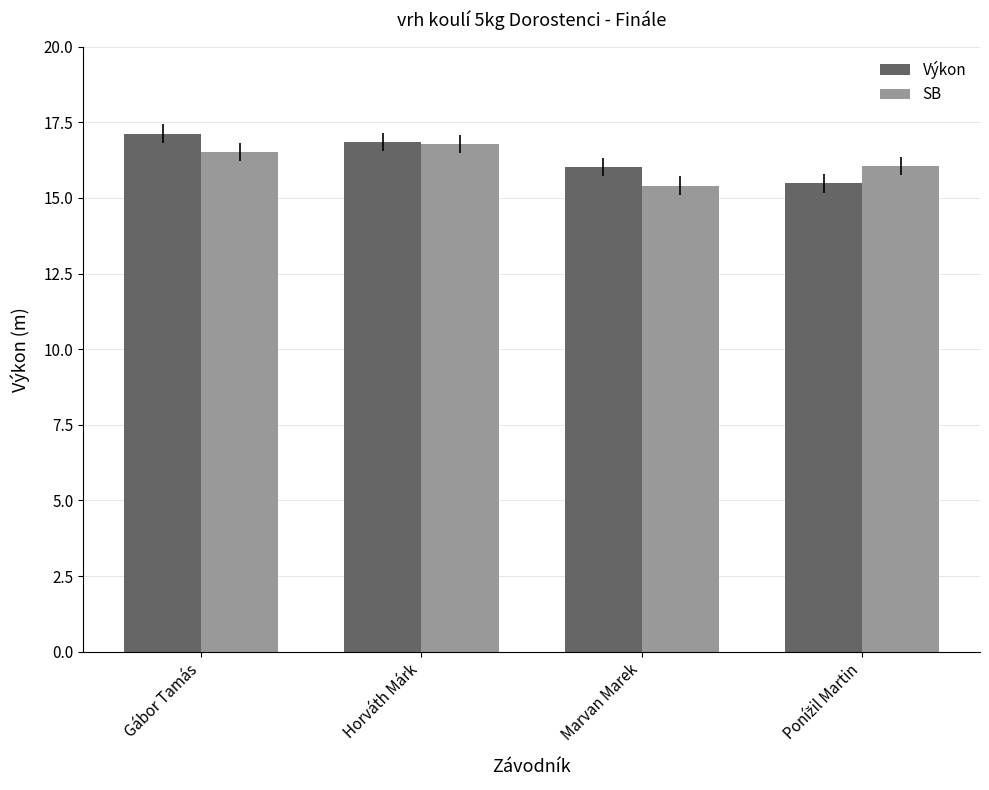

What is the average value of the Výkon series?

16.4